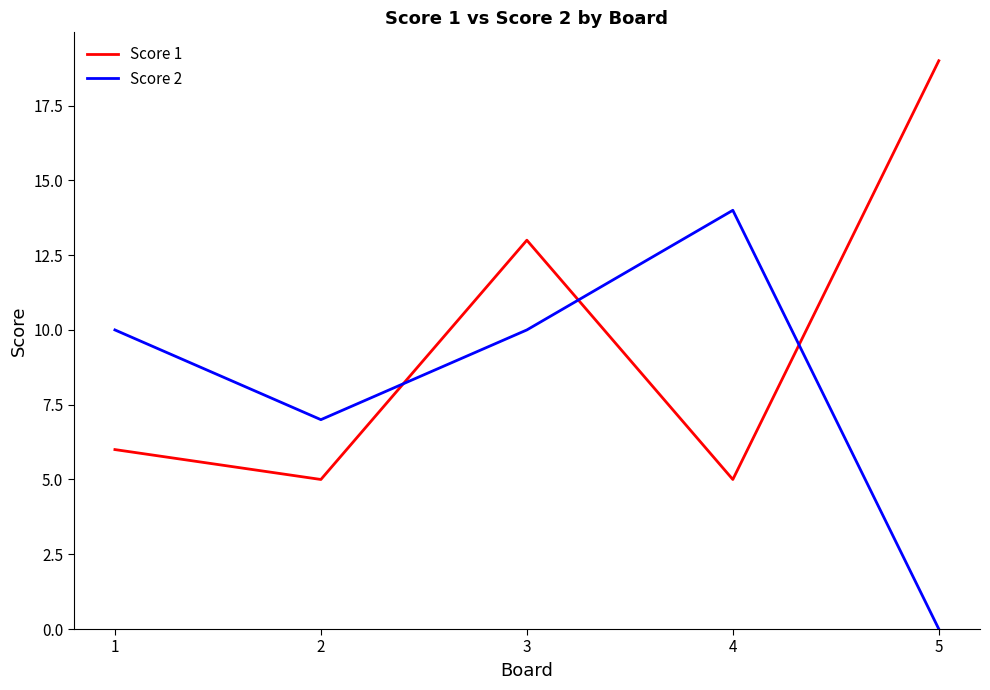

What is the sum of the Score 2 values at 2 and 3?

17